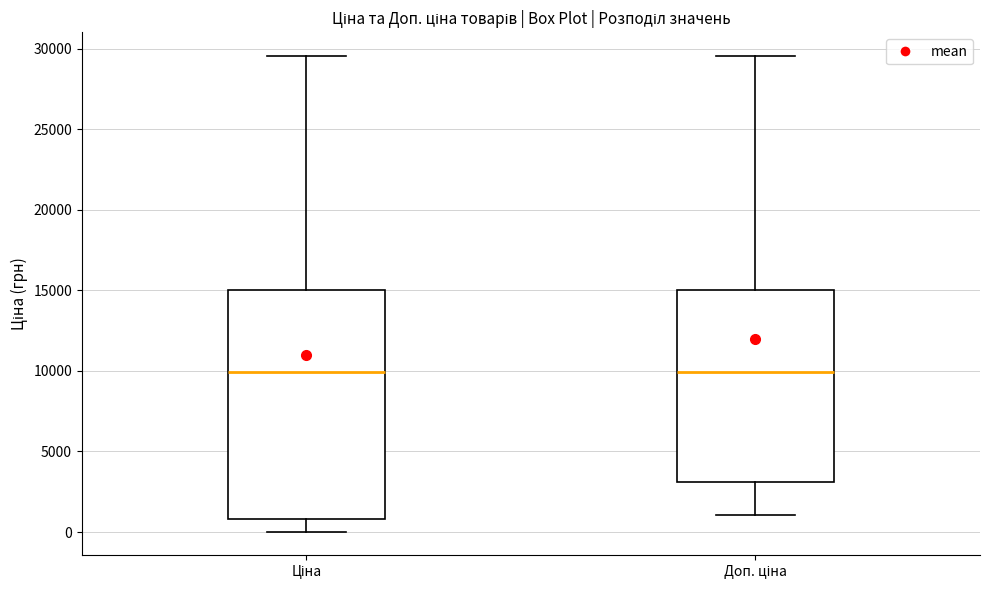

Reading left to right, transcribe this box plot: for each box, give where its median line is, the range the box spans, and where its two whiskers end, as read against the y-axis. The values are not printed on the chart, so give them approximately, as read against the axis.

Ціна: median 10000, box 1000 to 15000, whiskers 0 to 29500
Доп. ціна: median 10000, box 3000 to 15000, whiskers 1000 to 29500